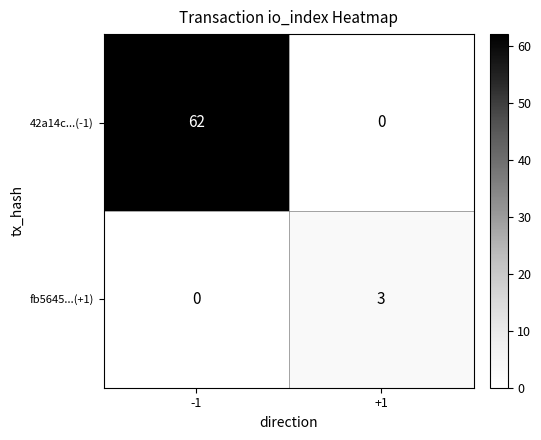

List the series in order of their overall mean, lowest first.

fb5645...(+1), 42a14c...(-1)